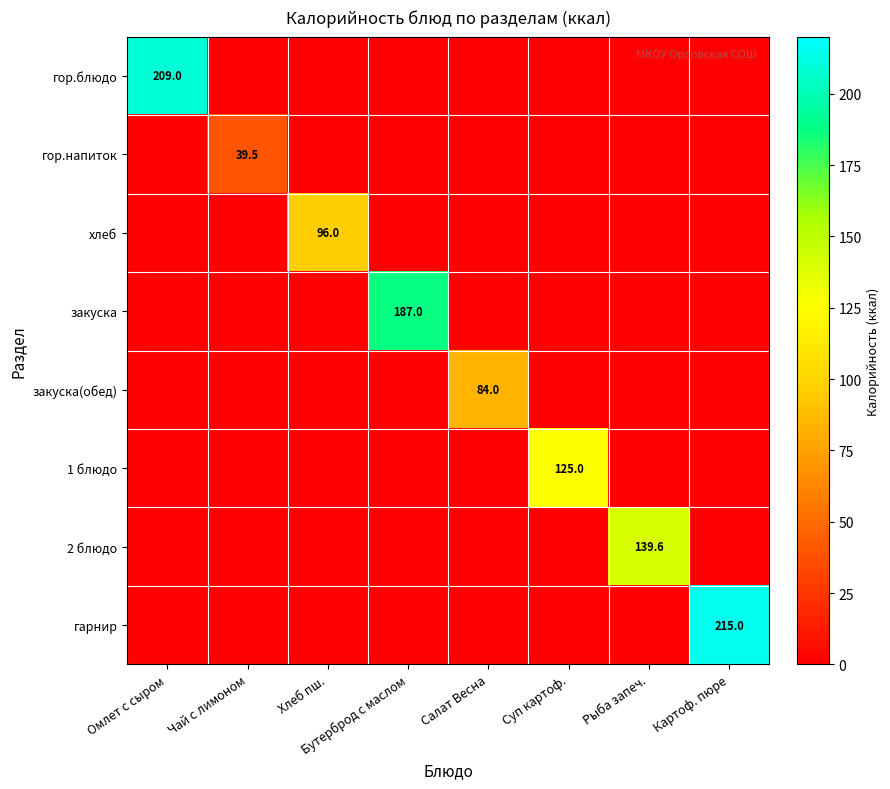

What is the difference between the maximum and minimum values in the гарнир series?

215.0